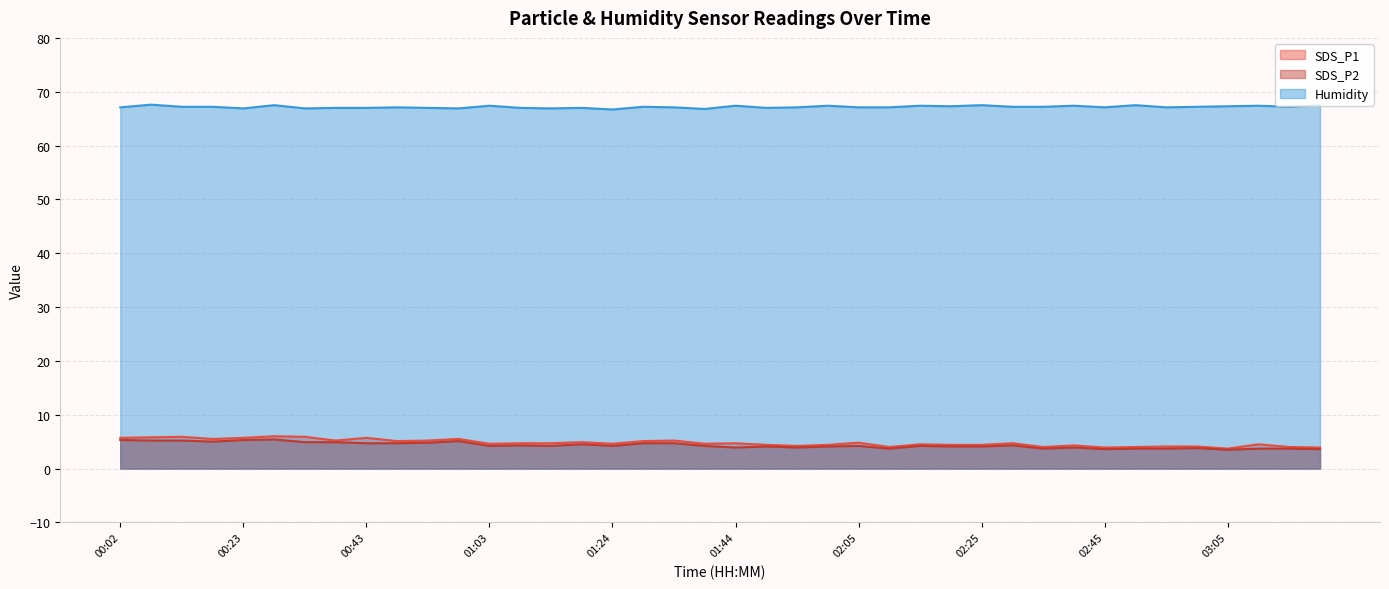

Which series has the largest total across all categories?

Humidity